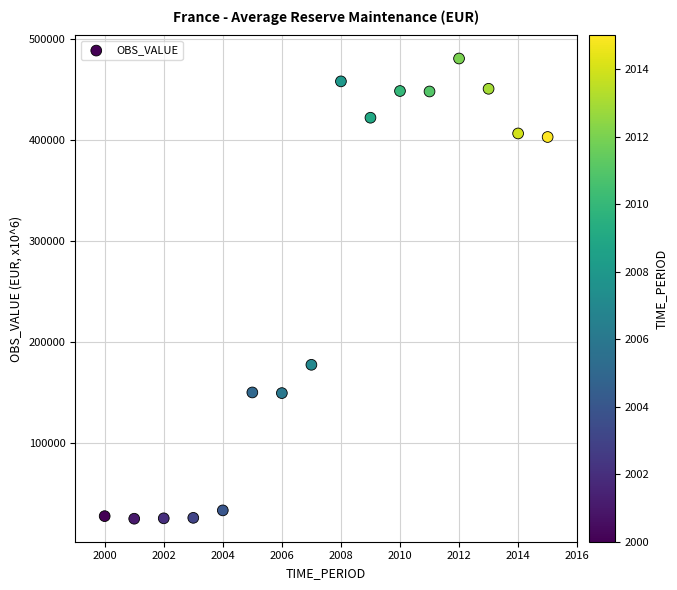

What is the range of Y values (max minus min)?

455183